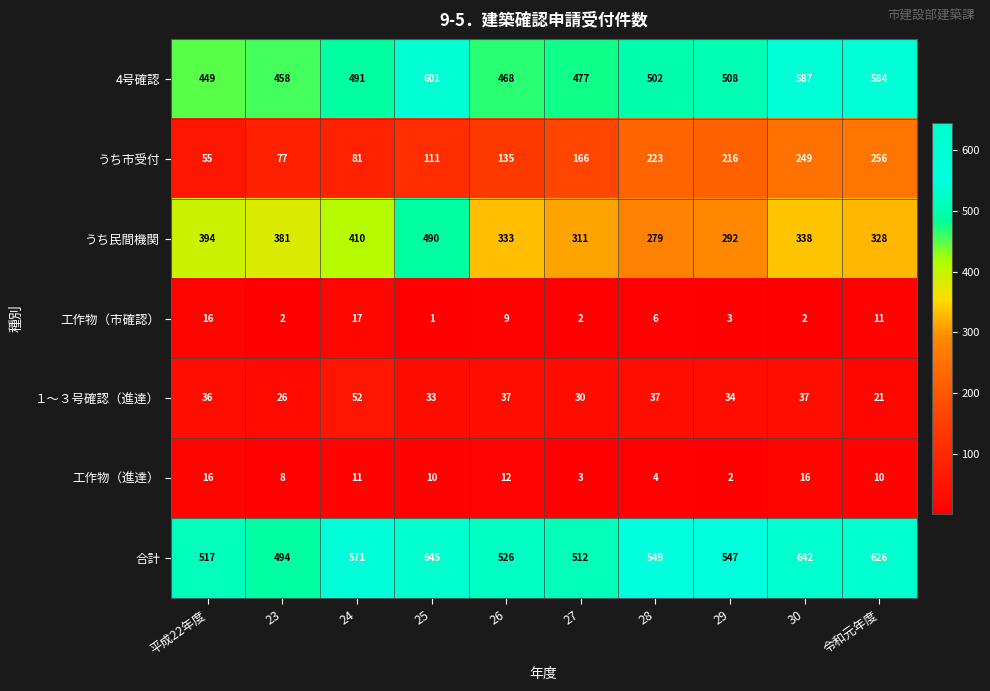

At which label is うち民間機関 closest to 384?

23